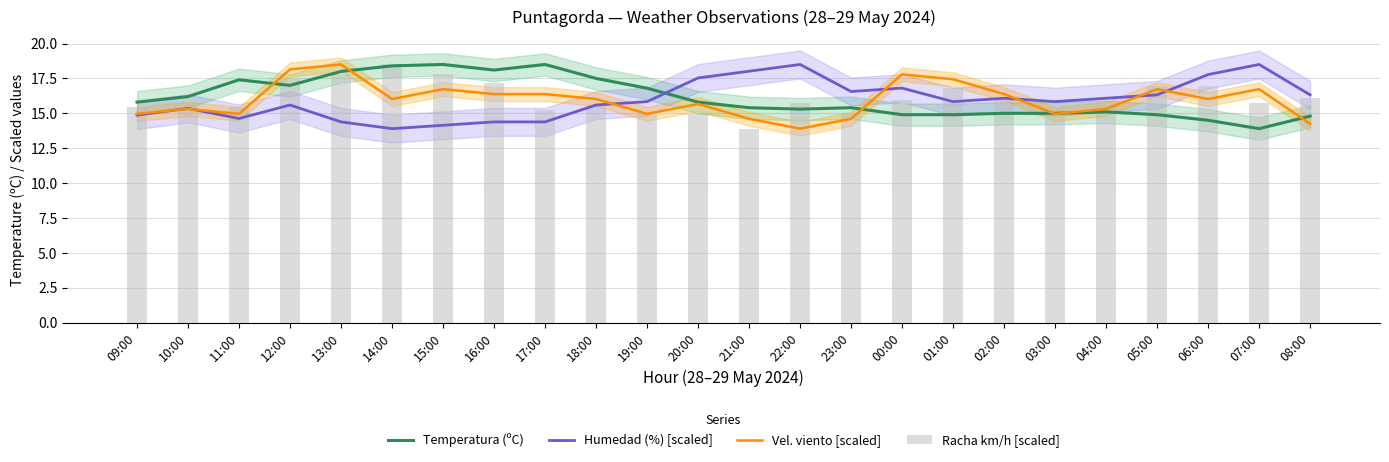

True or false: Vel. viento [scaled] has a value of 10.3 at 00:00.

False